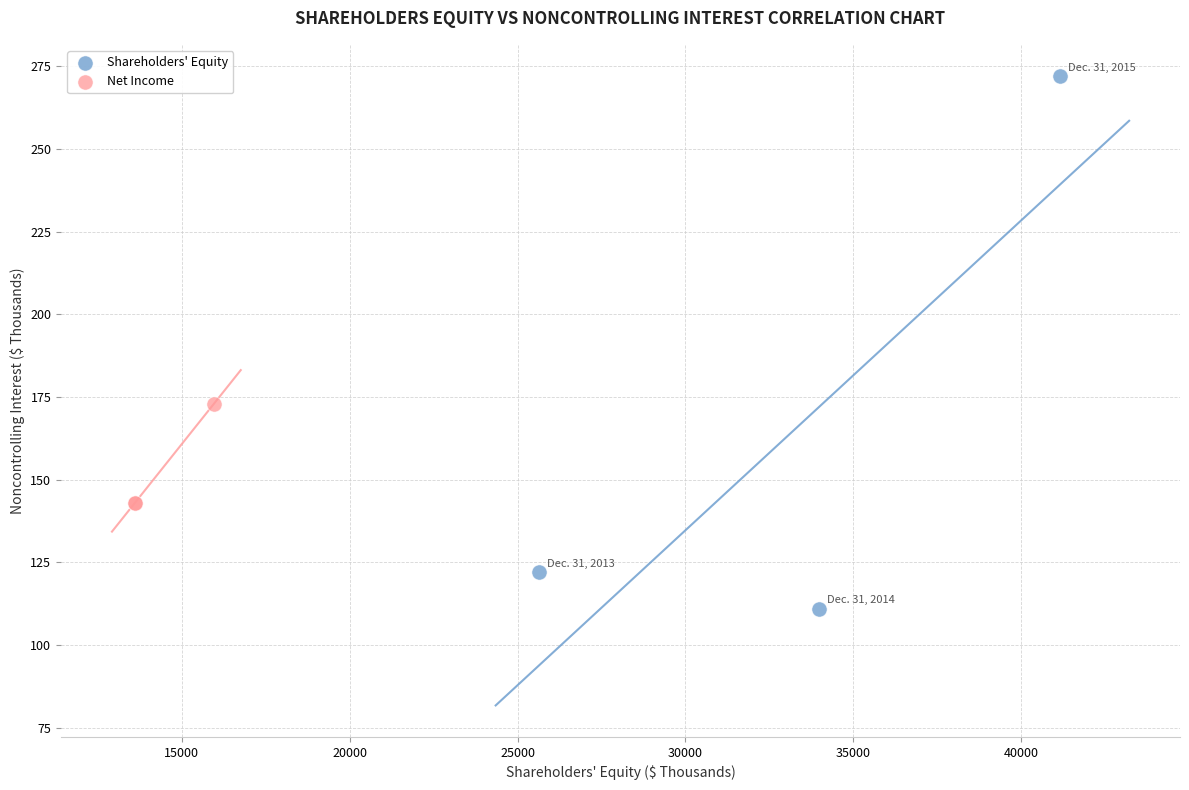

Which series contains the lowest Y value?

Shareholders' Equity